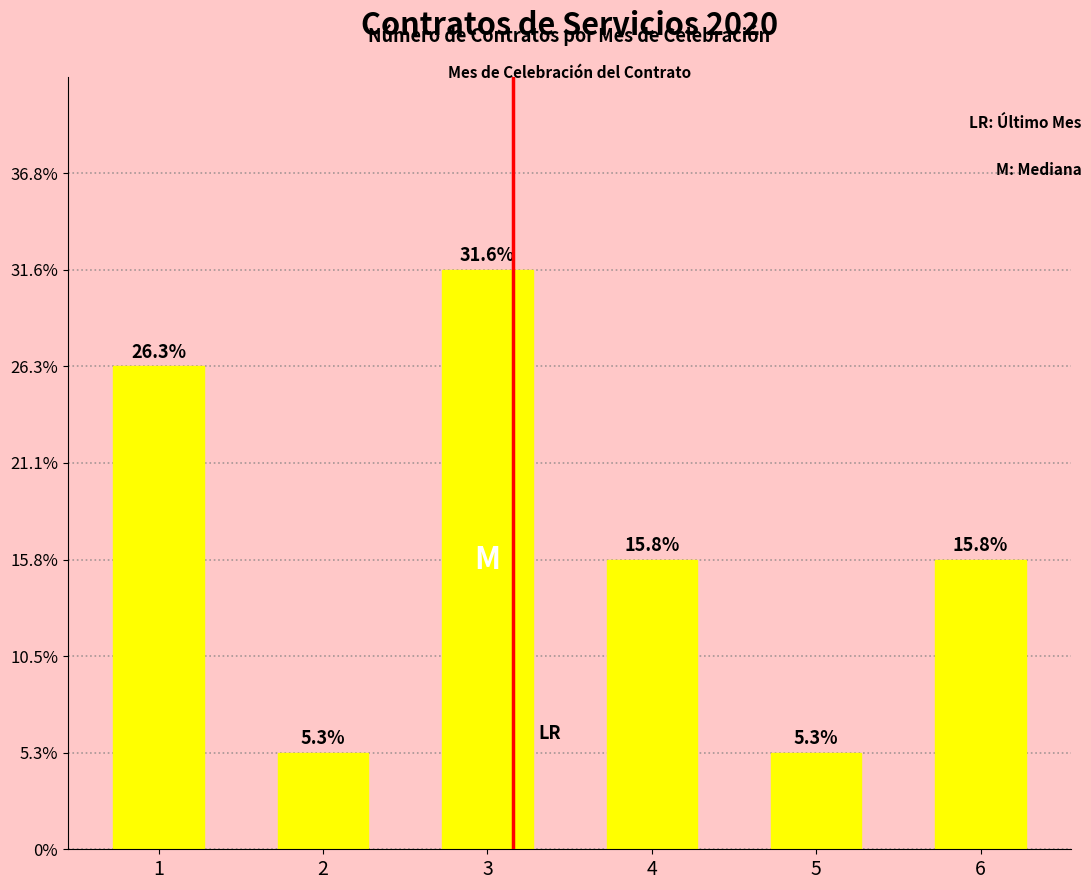

What is the sum of the values at 5 and 3?

7